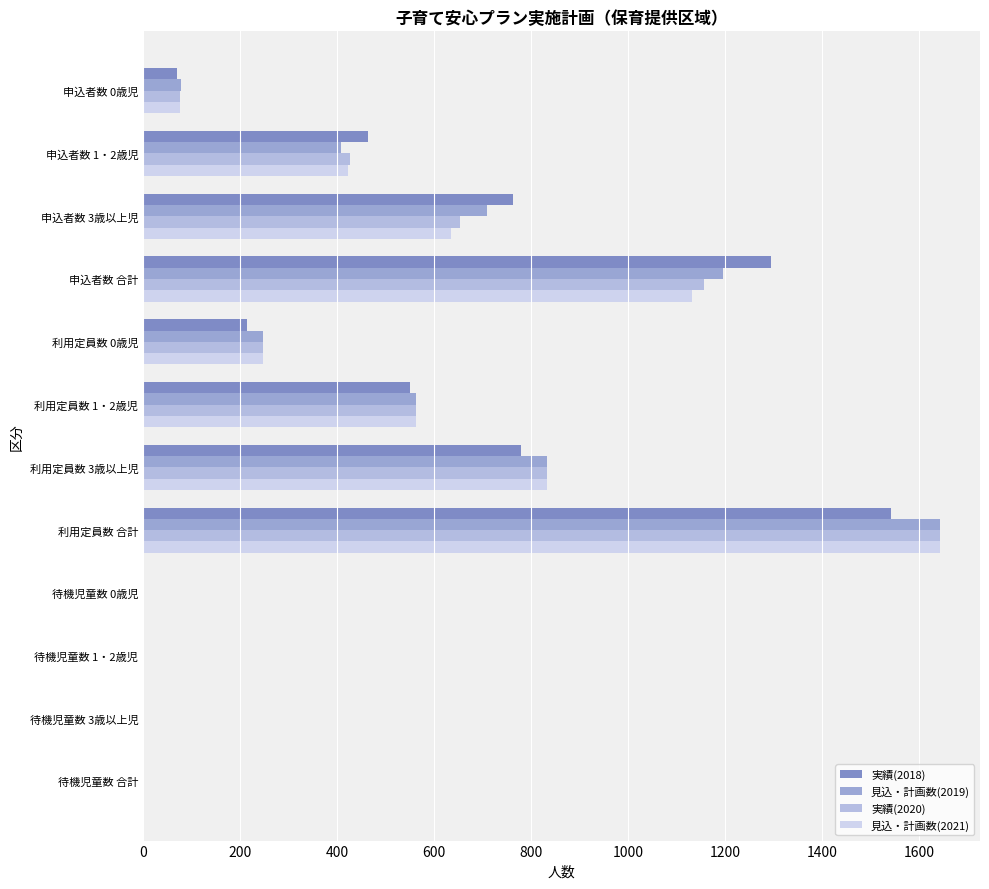

Which series changed the most between 申込者数 1・2歳児 and 待機児童数 合計?

実績(2018)